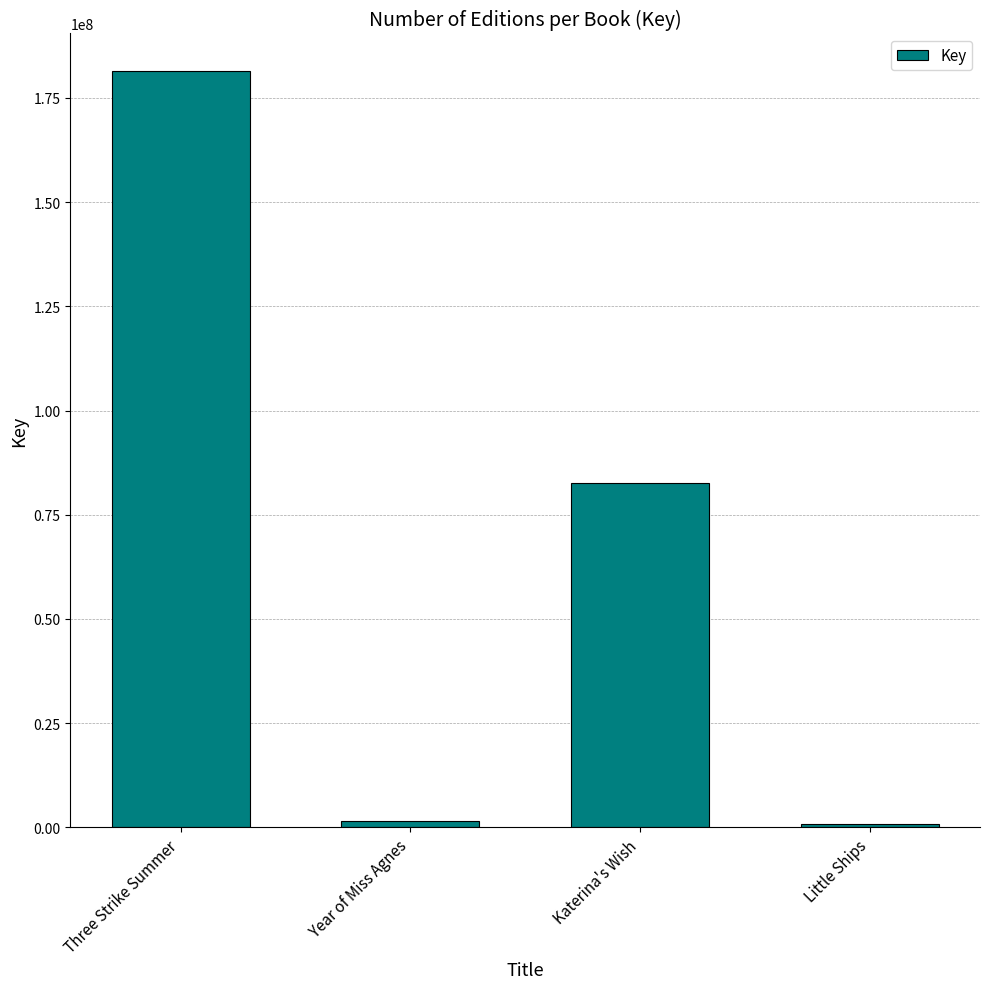

What is the value of the 4th bar from the left?

698172